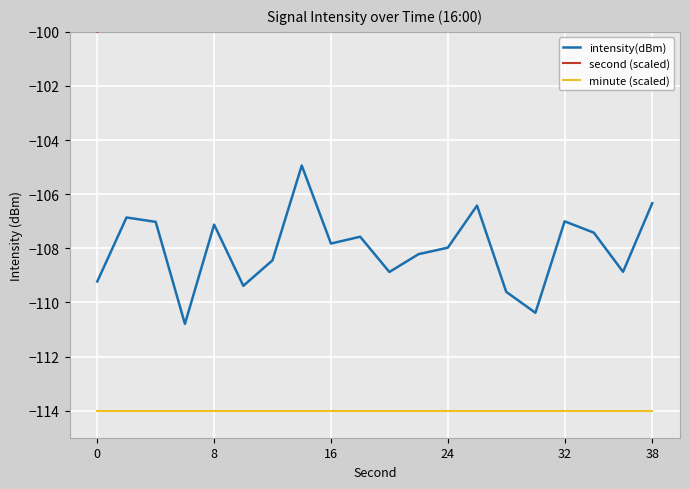

The minute (scaled) series shows -114.0 at 38. True or false?

True